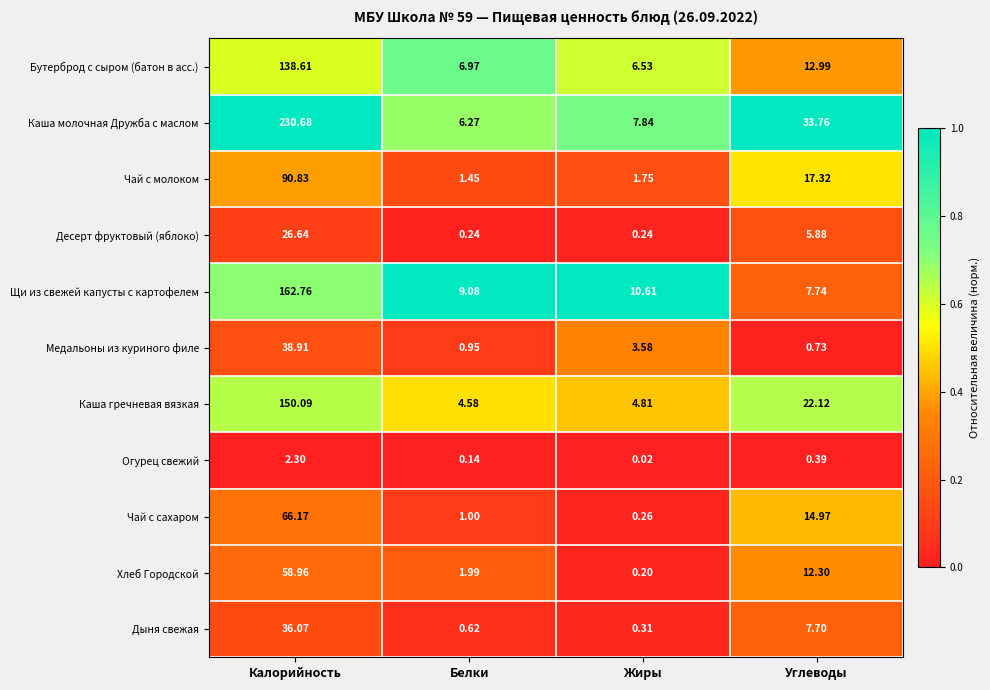

Which category has the lowest value in the Каша молочная Дружба с маслом series?

Белки